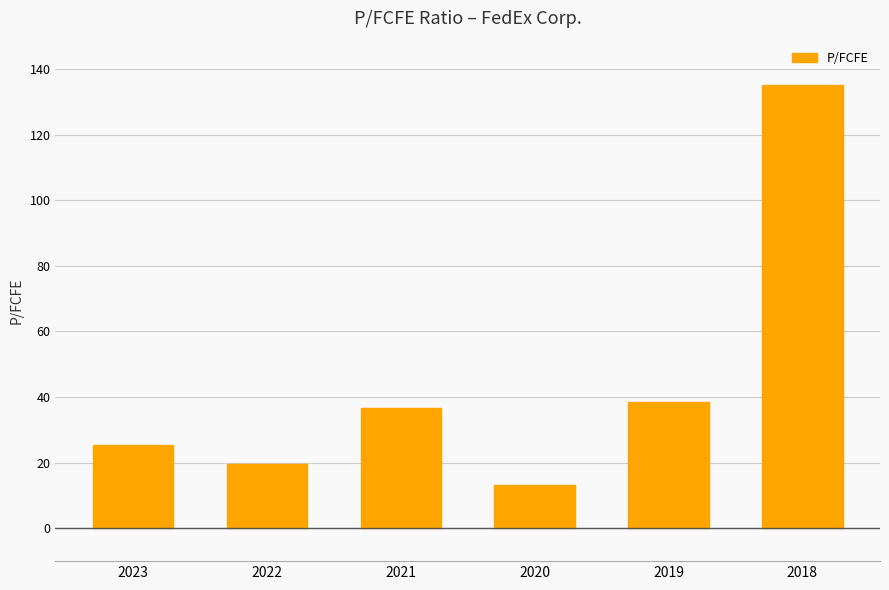

How many bars are there in total?

6